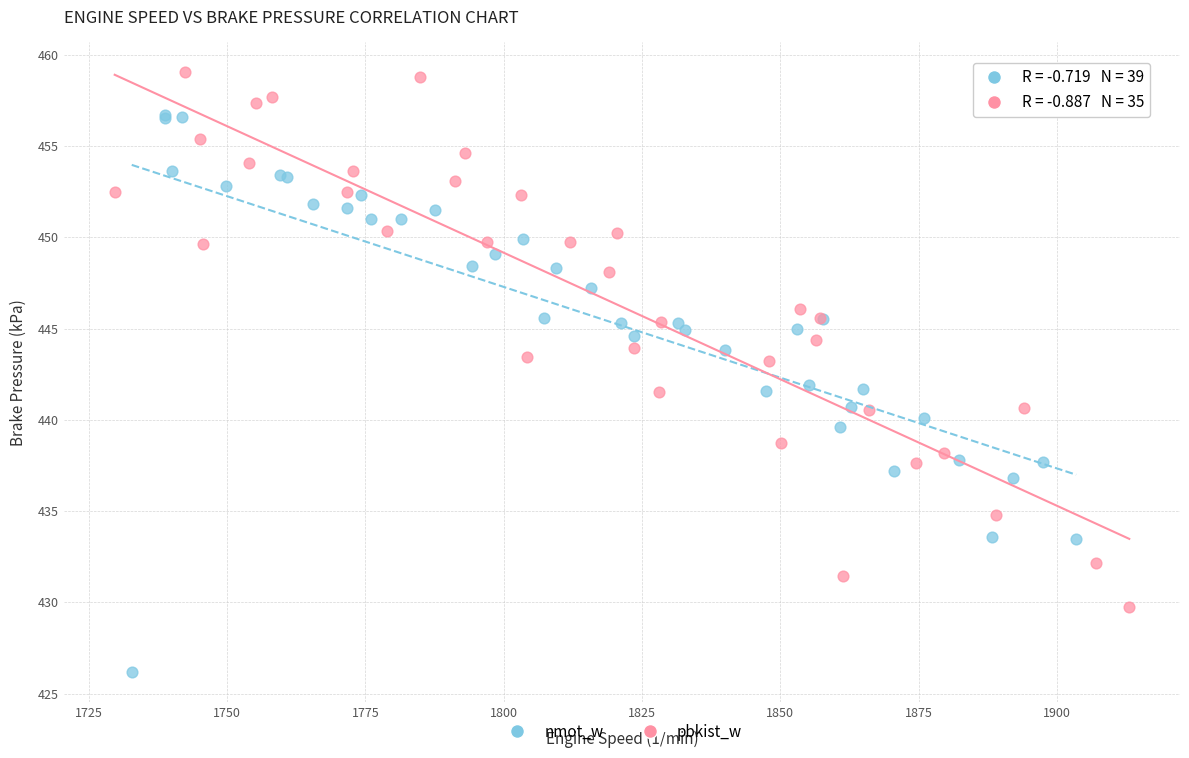

Which series reaches the maximum Y coordinate?

pbkist_w